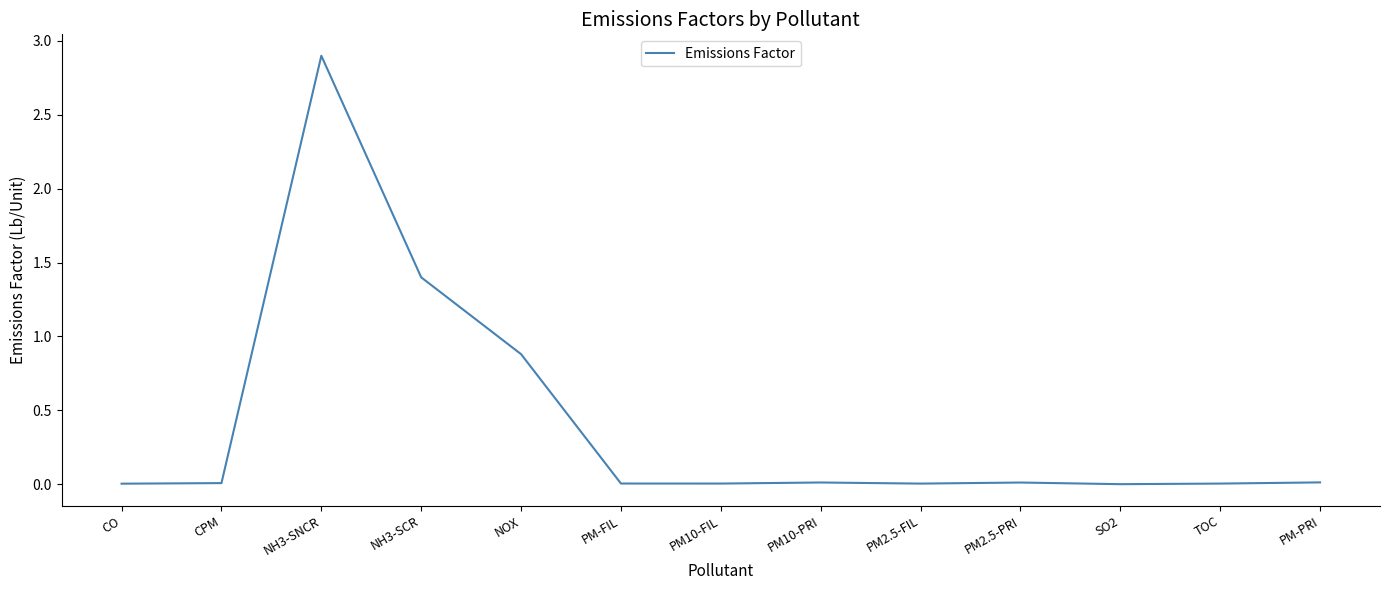

What is the change in value from NOX to SO2?

-0.9